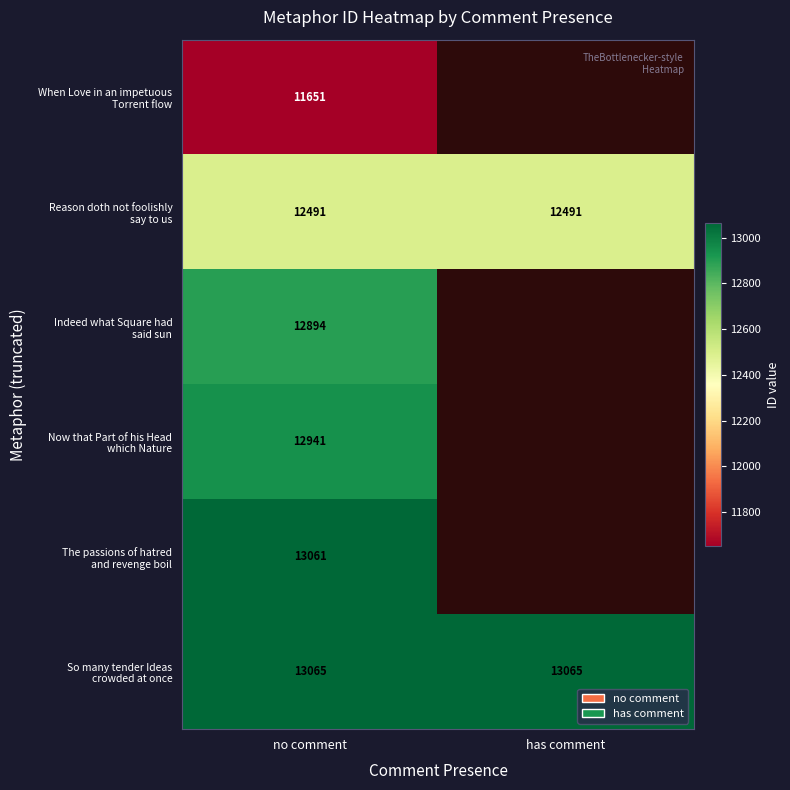

Rank the series by their maximum value, from highest to lowest.

So many tender Ideas crowded at once, The passions of hatred and revenge boil, Now that Part of his Head which Nature, Indeed what Square had said sun, Reason doth not foolishly say to us, When Love in an impetuous Torrent flow